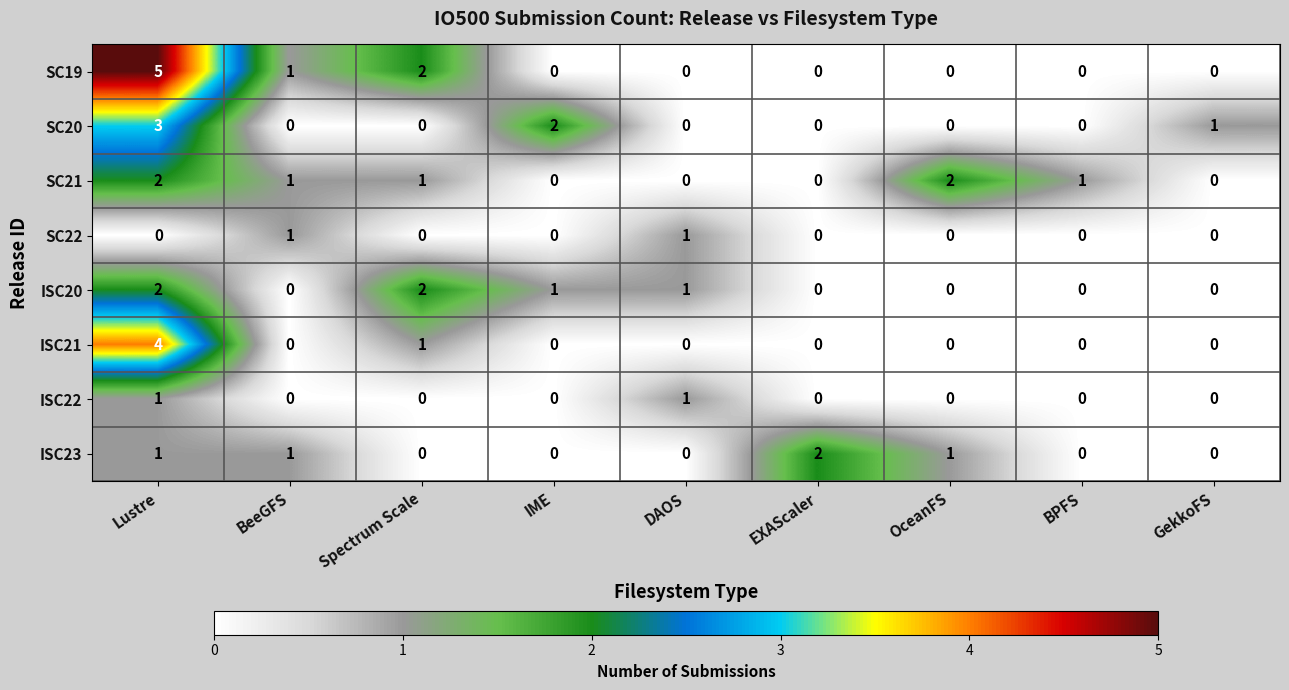

Which series has the largest range (max minus min)?

SC19